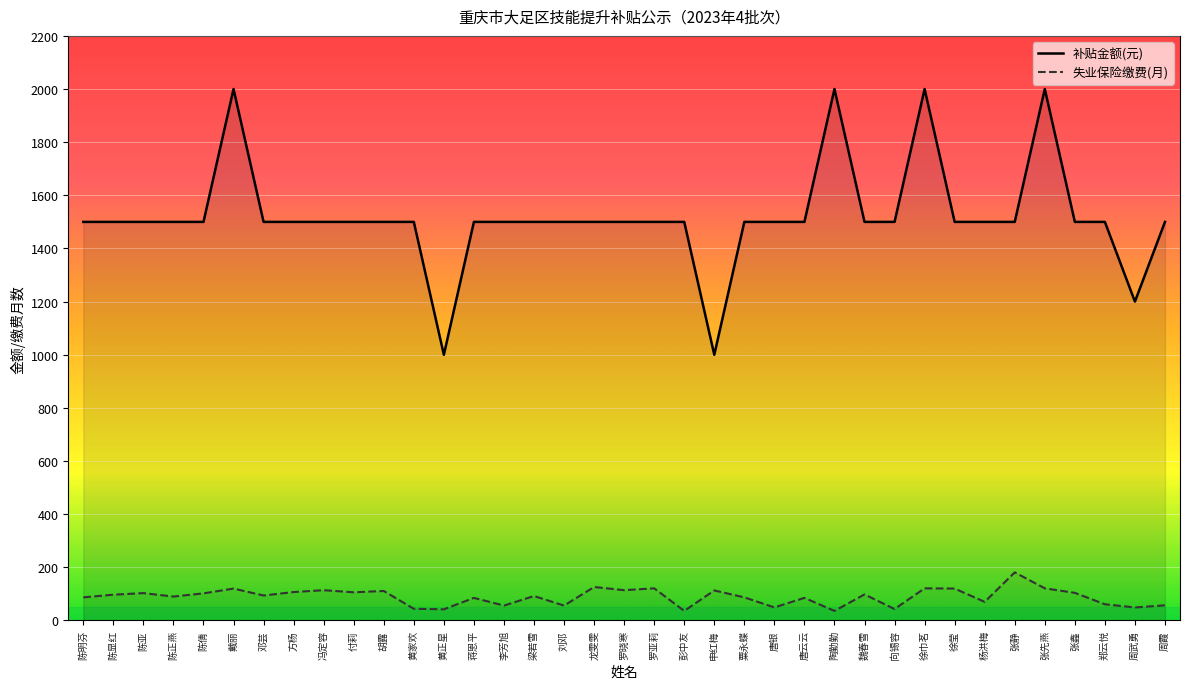

Which series changed the most between 陈明芬 and 陈倩?

失业保险缴费(月)